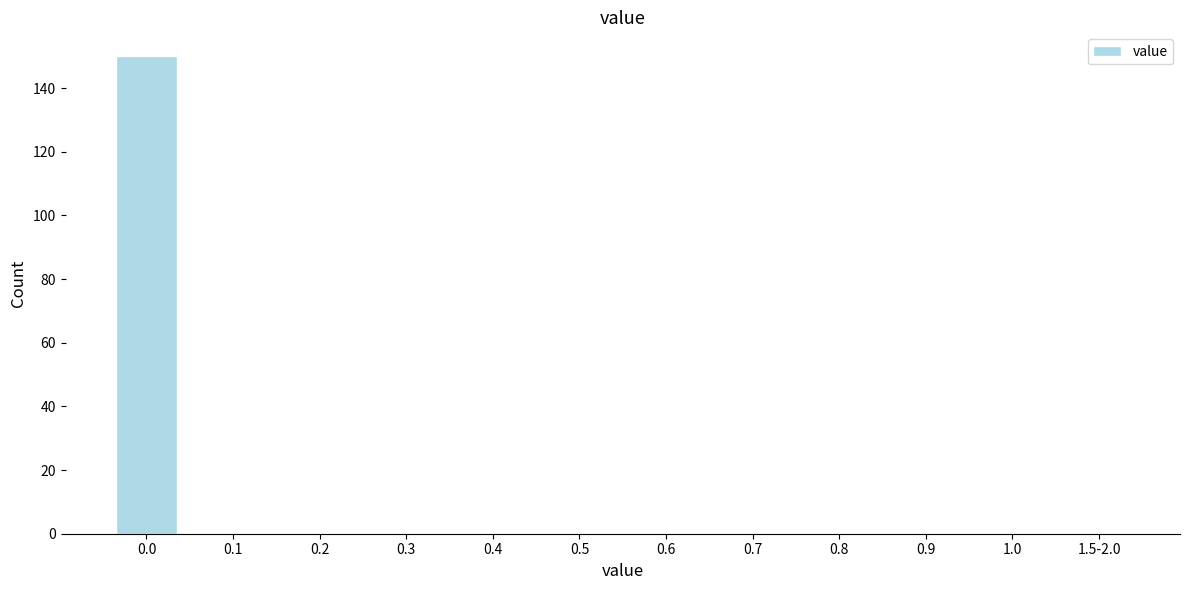

Reading left to right, transcribe all the data shown in this chart.

0.0=150	0.1=0	0.2=0	0.3=0	0.4=0	0.5=0	0.6=0	0.7=0	0.8=0	0.9=0	1.0=0	1.5-2.0=0